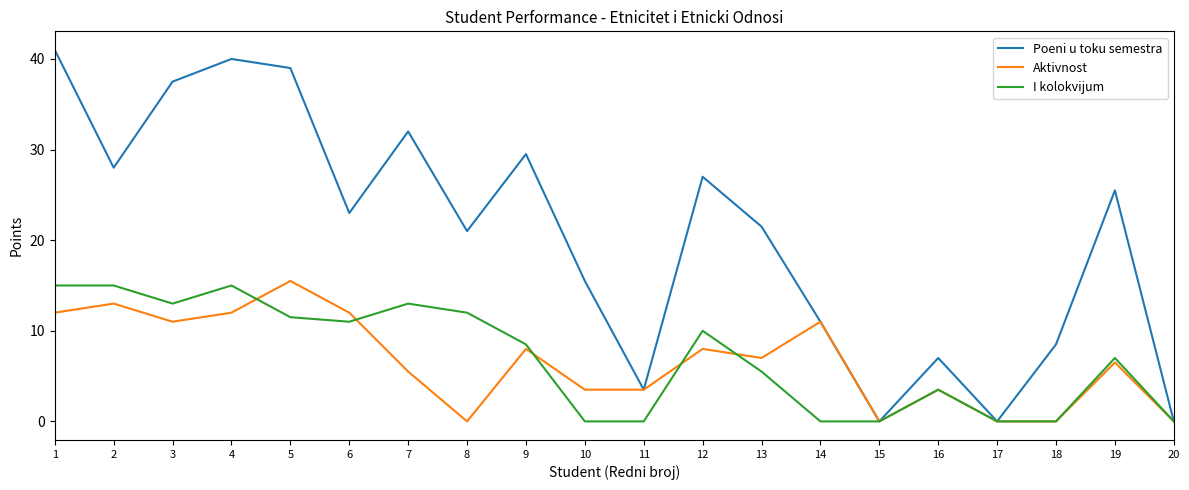

Where is the first local minimum for Aktivnost?

3